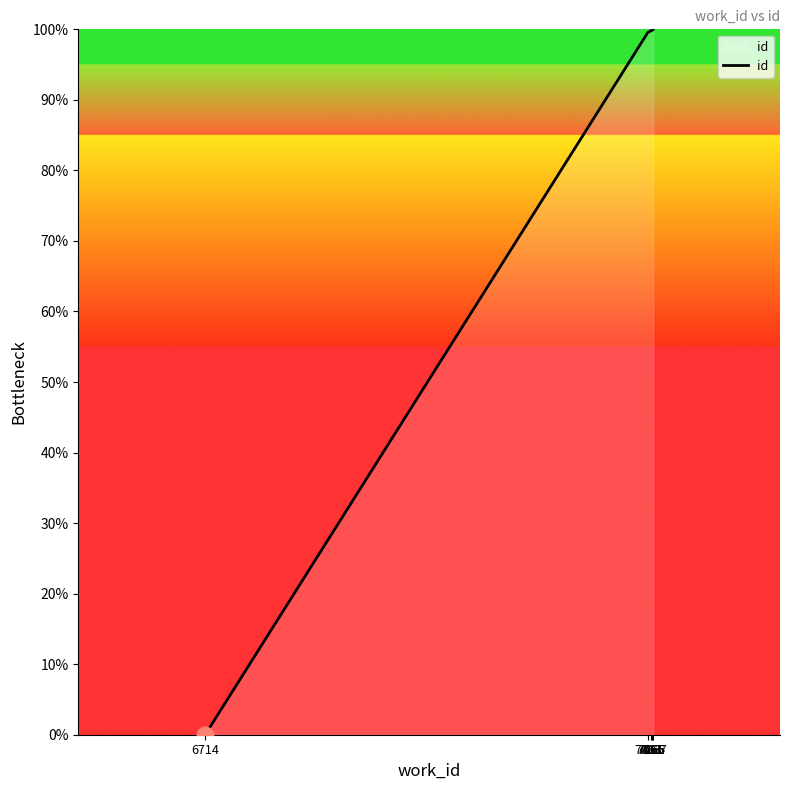

Approximately how many times larger is the value at 7066 compared to 7065?

1.0